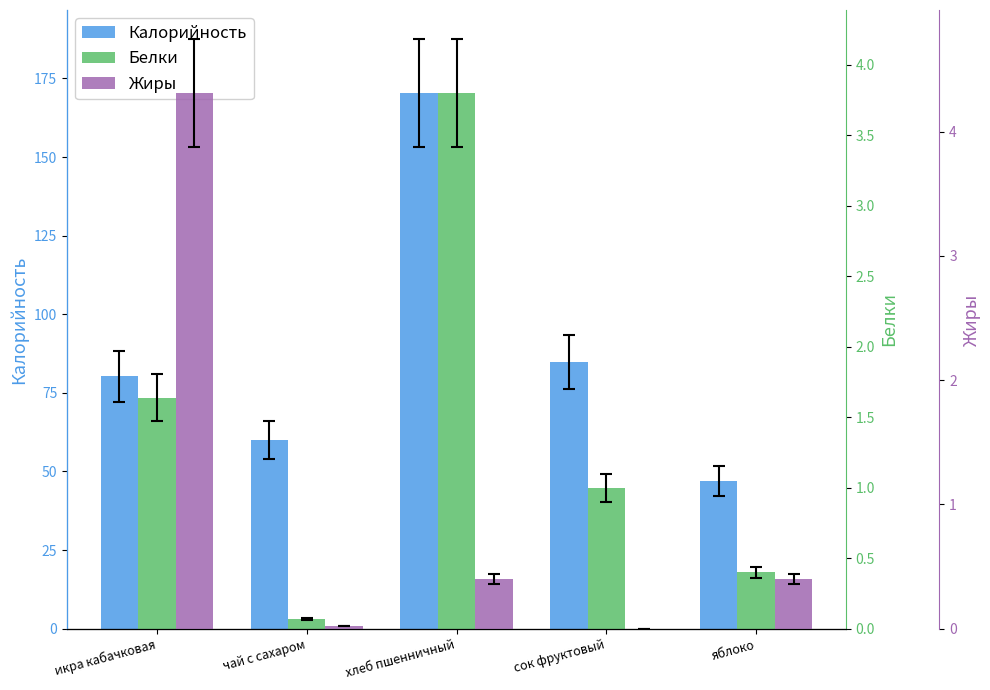

The Белки series shows 0.4 at яблоко. True or false?

True